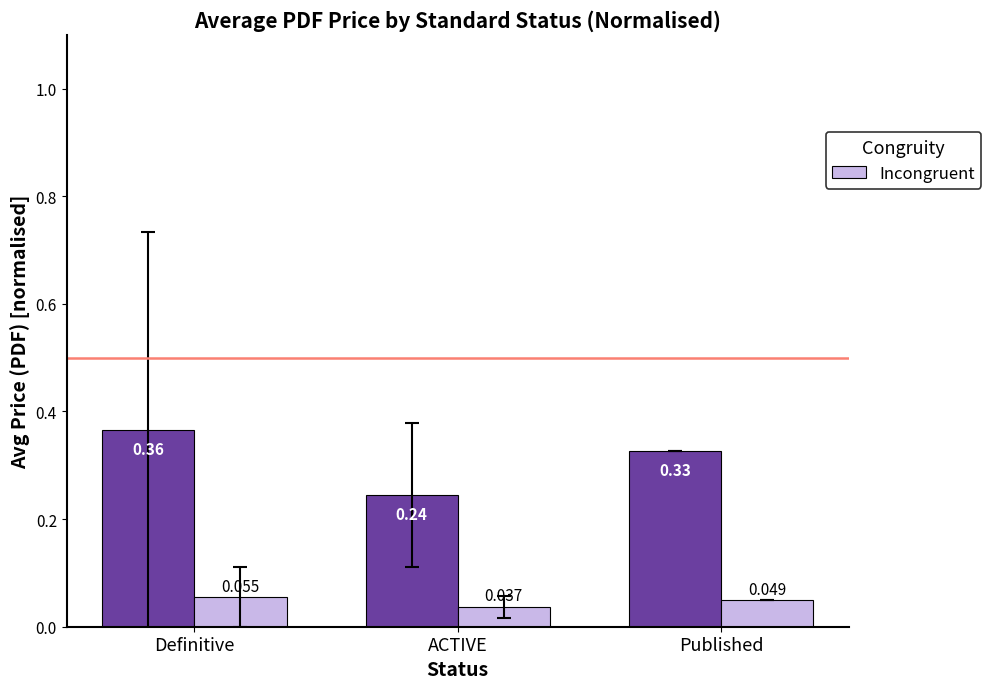

Which label corresponds to the largest value in the chart?

Definitive